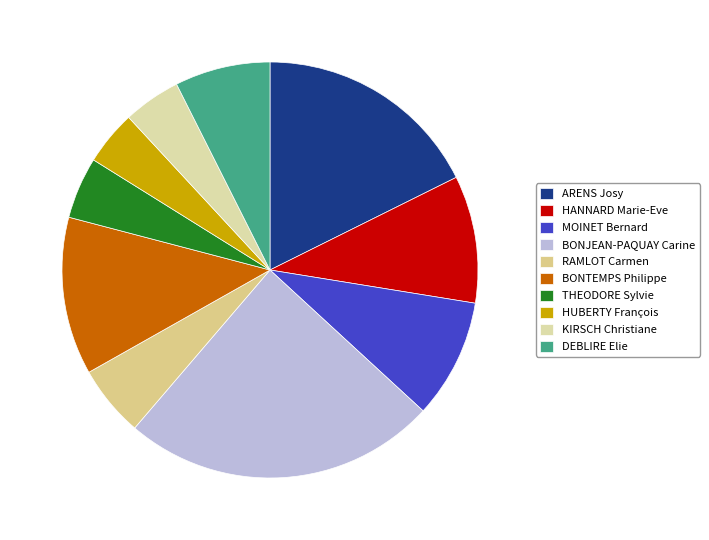

Is it true that MOINET Bernard is 18% of the pie?

False